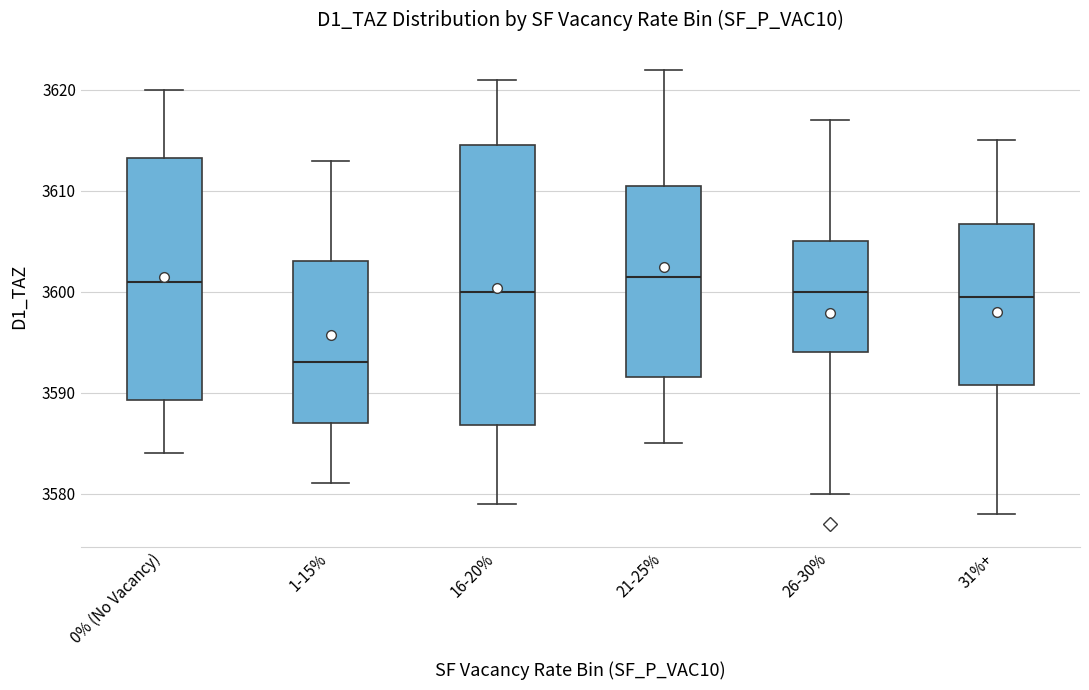

Reading left to right, read every box against the y-axis: the position of its median line, the range the box covers, and the ends of its whiskers. The values are not printed on the chart, so give them approximately, as read against the axis.

0% (No Vacancy): median 3601, box 3589 to 3613, whiskers 3584 to 3620
1-15%: median 3593, box 3587 to 3603, whiskers 3581 to 3613
16-20%: median 3600, box 3587 to 3615, whiskers 3579 to 3621
21-25%: median 3602, box 3592 to 3611, whiskers 3585 to 3622
26-30%: median 3600, box 3594 to 3605, whiskers 3580 to 3617
31%+: median 3600, box 3591 to 3607, whiskers 3578 to 3615